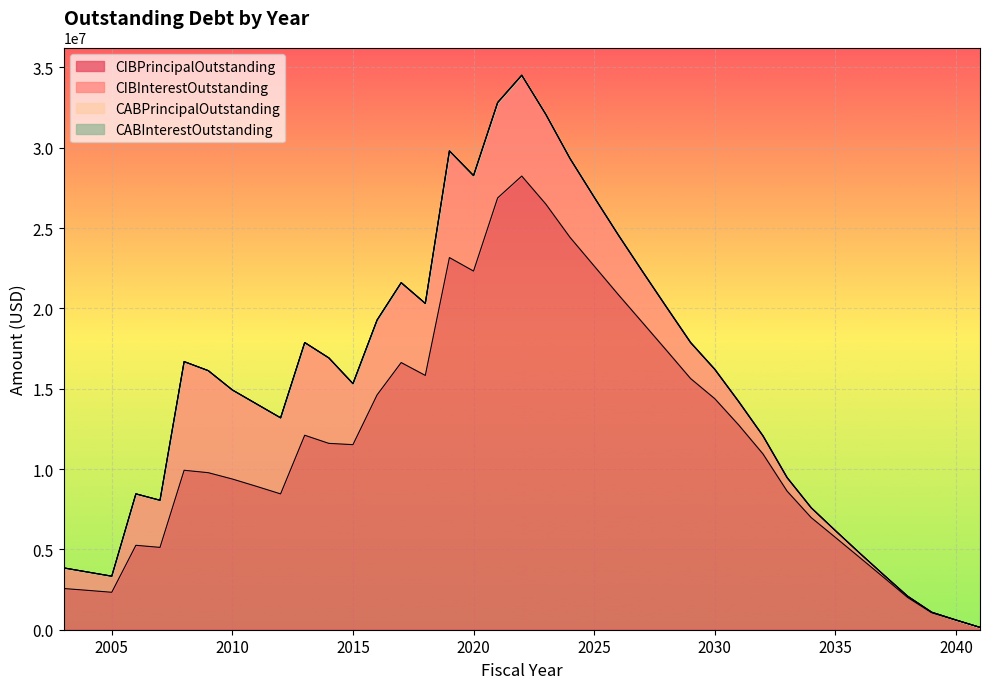

The value of CABInterestOutstanding at 2019 is 0.0. True or false?

True